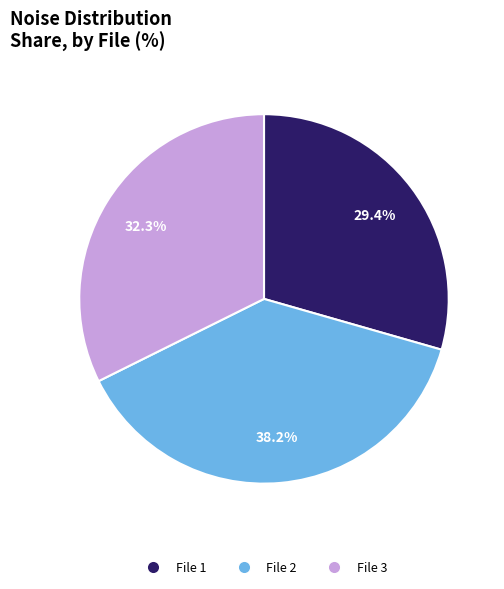

Is there a majority slice in this chart?

No